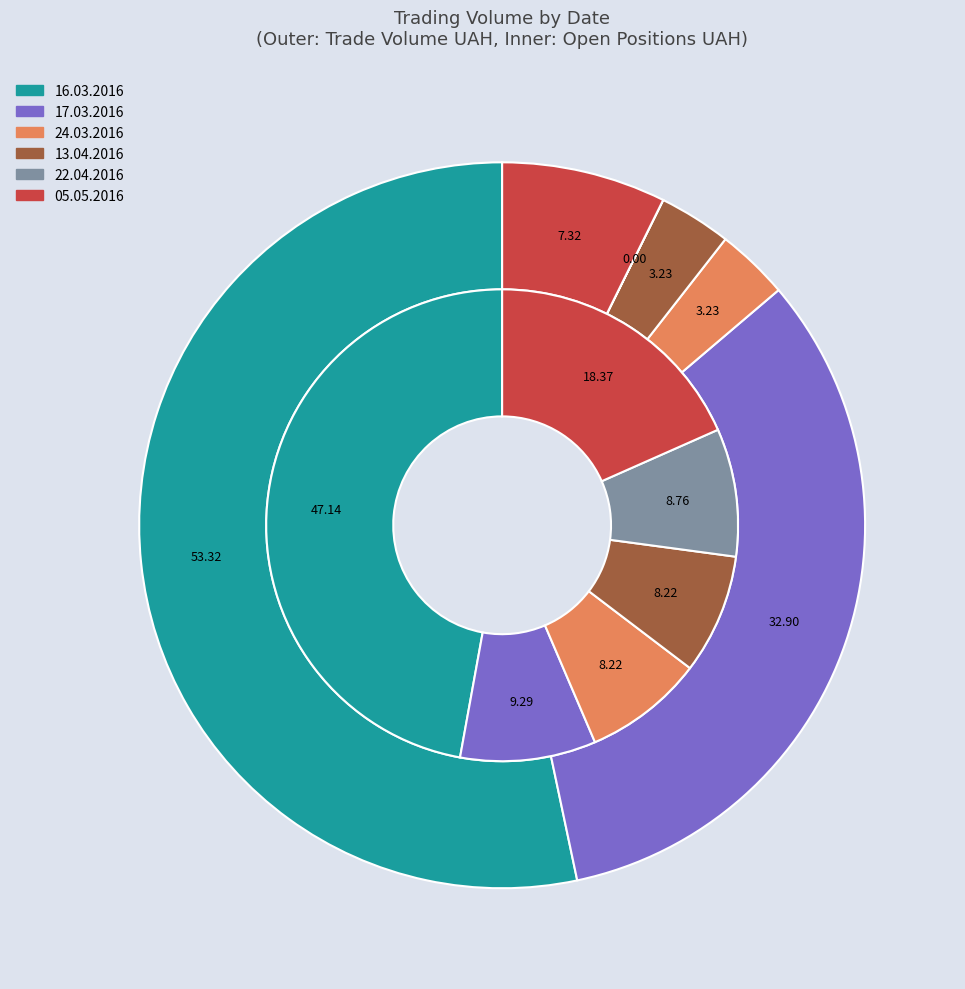

How many slices are in this pie chart?

3